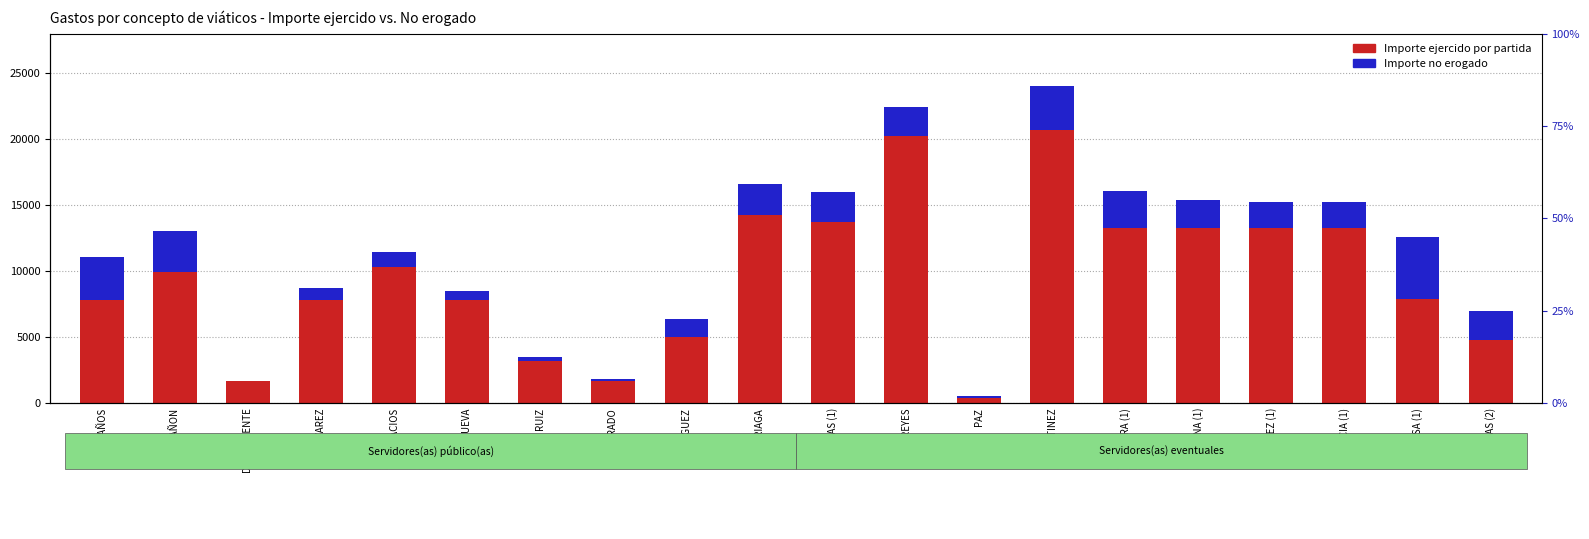

What is the value of the Importe ejercido por partida bar at the 12th from the left?

20207.2